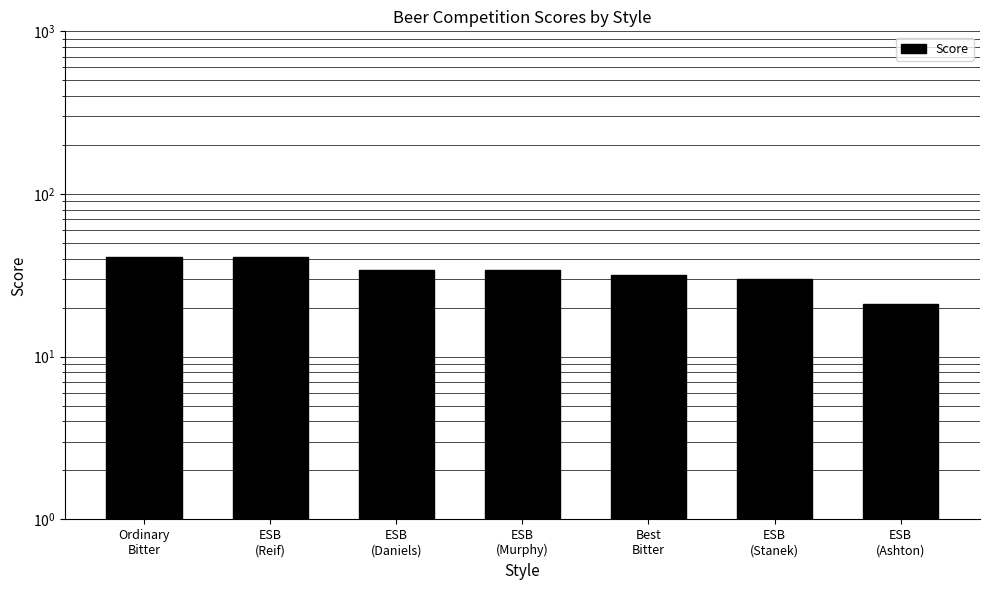

What is the change in value from ESB
(Daniels) to ESB
(Ashton)?

-13